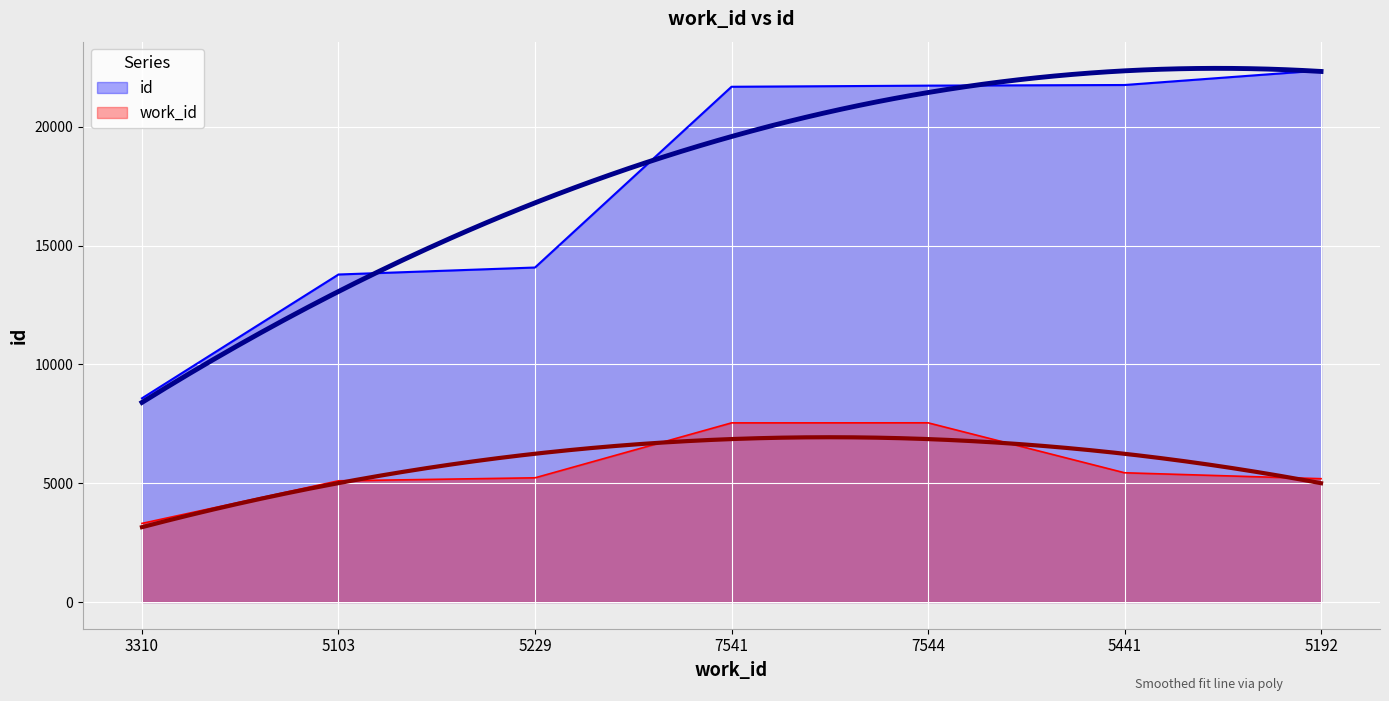

At 5441, list the series in order from largest to smallest.

id, work_id